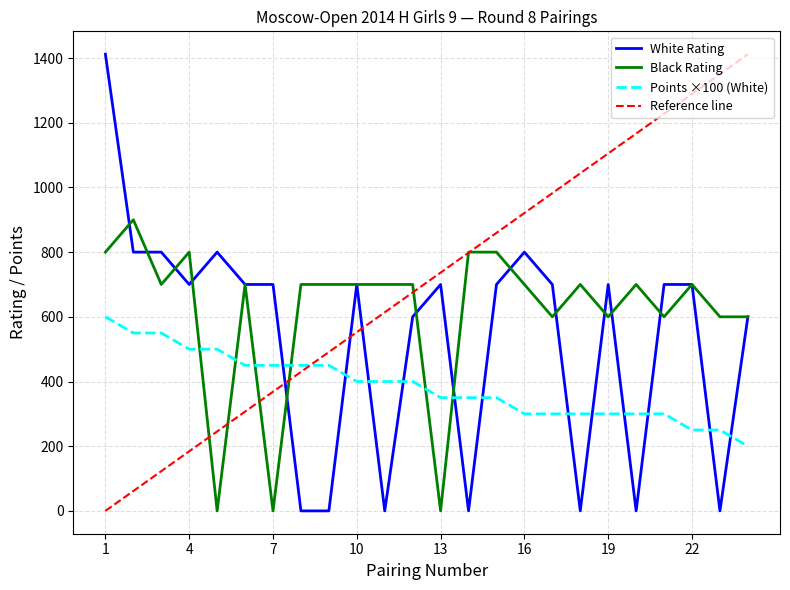

What is the highest value of the White Rating series?

1412.0